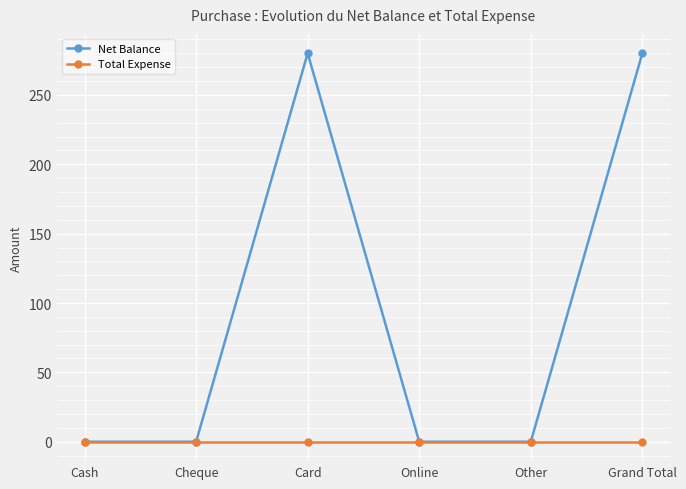

How many Net Balance values are between 0 and 280?

6